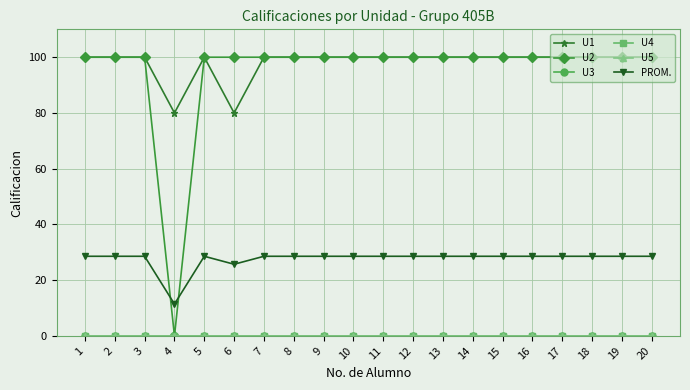

Rank the series at 5 from highest to lowest value.

U1, U2, PROM., U3, U4, U5